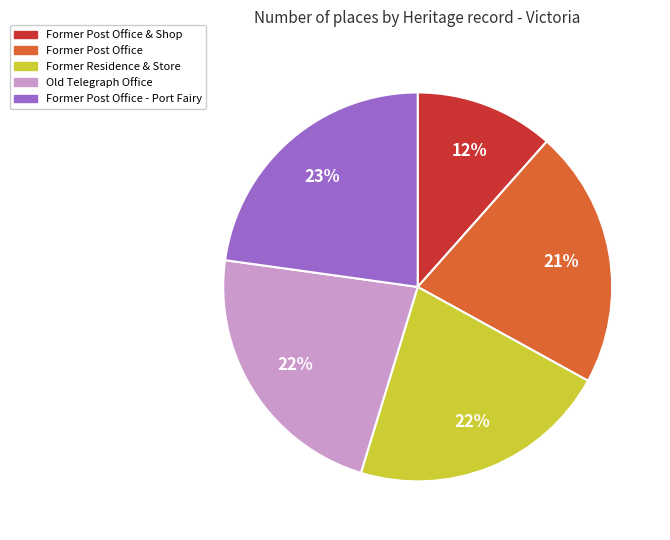

Count the number of slices in the pie.

5